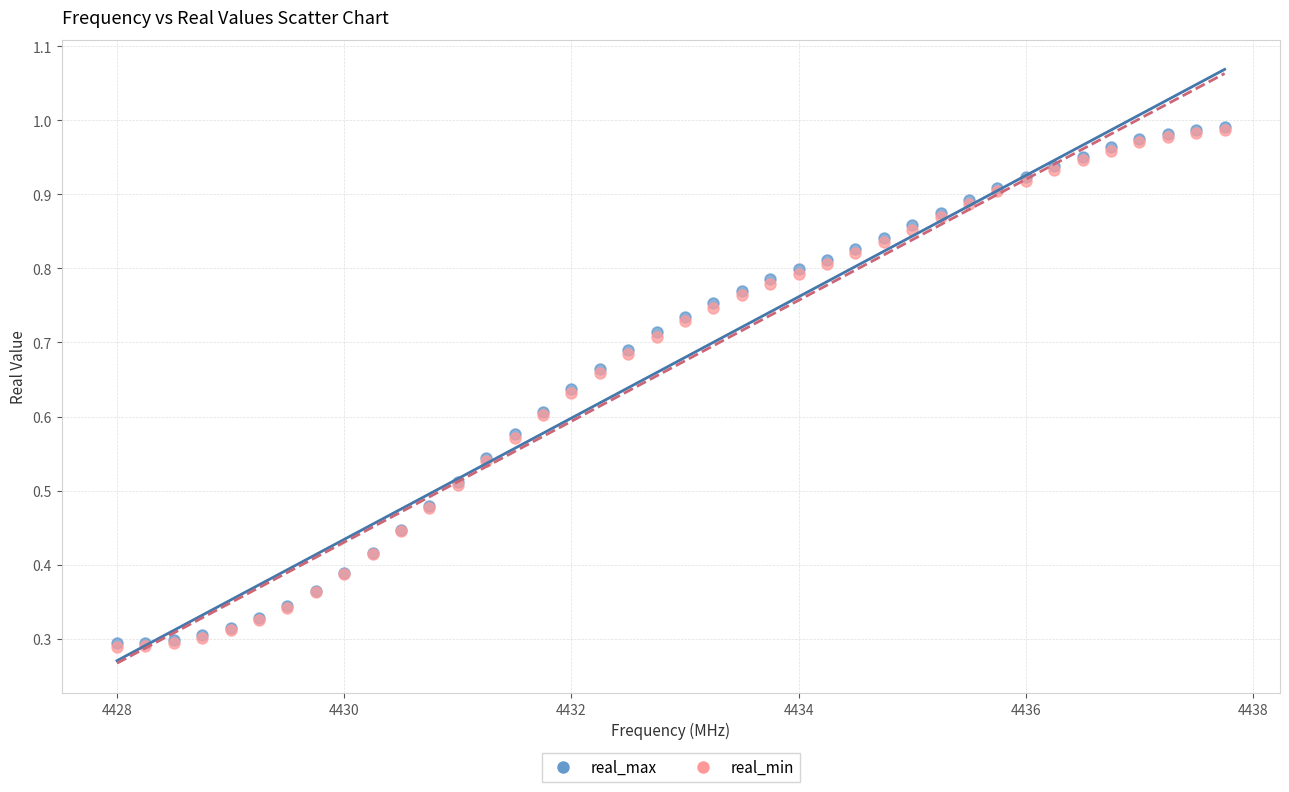

What are all the series names shown in the legend?

real_max, real_min